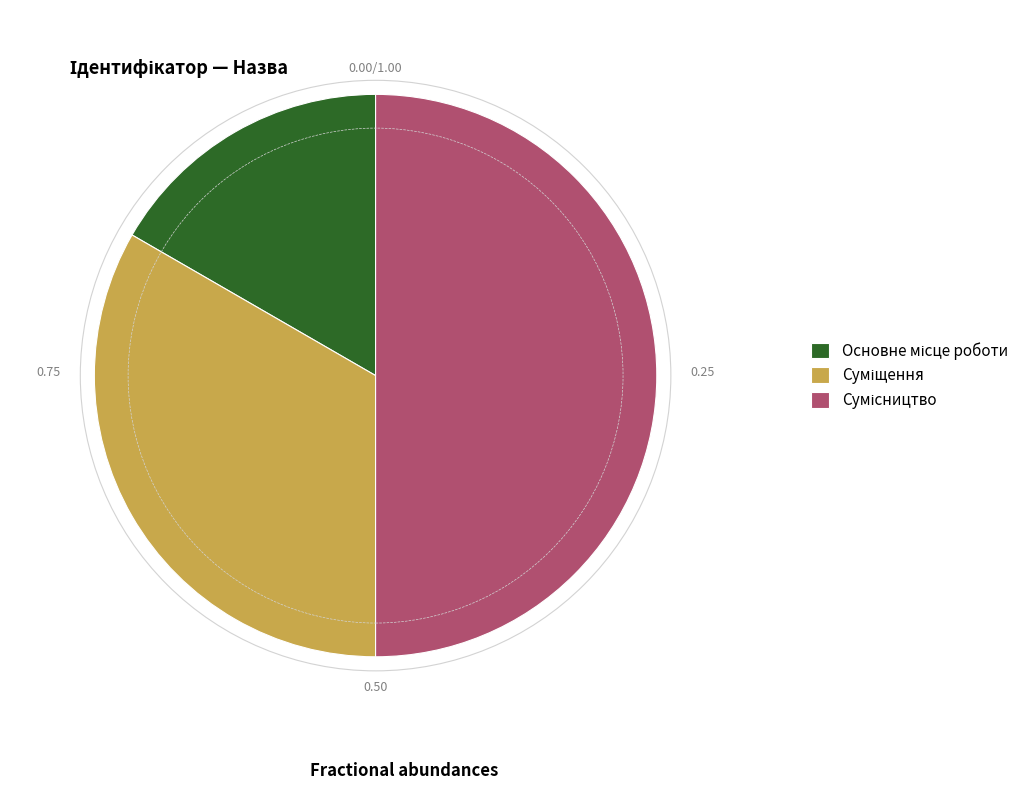

To the nearest percent, what percentage of the pie is Сумісництво?

50%